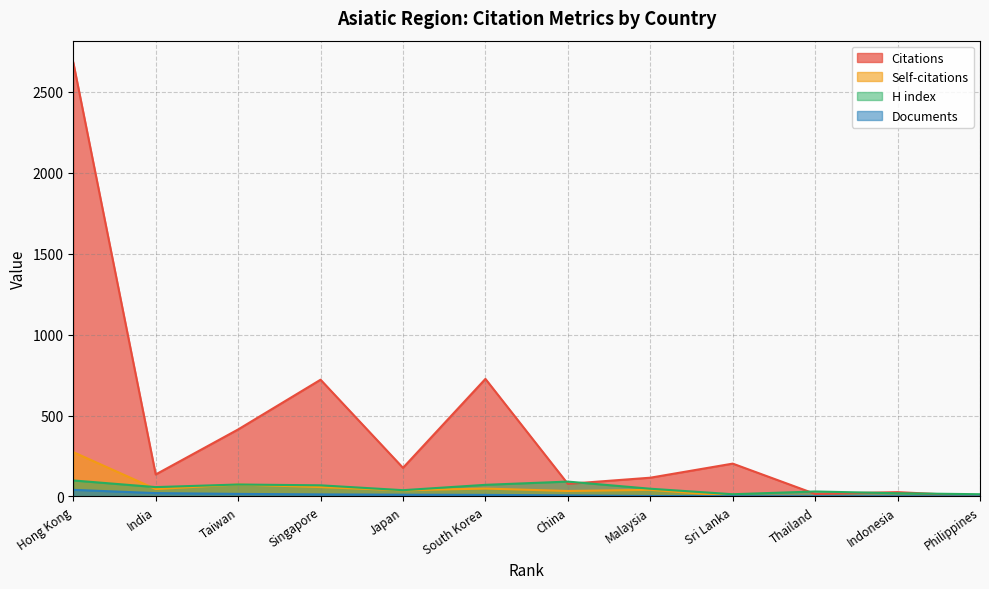

Which category has the lowest value in the H index series?

Sri Lanka